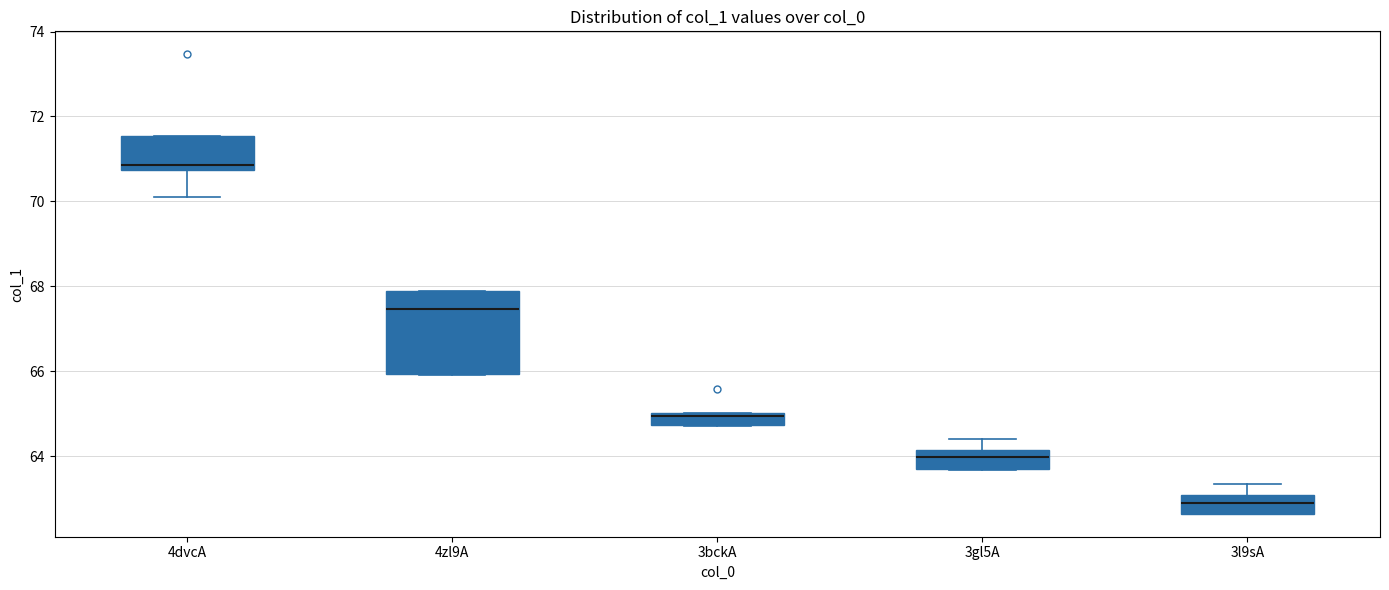

Where is the lower edge of the box for 3bckA on the y-axis? The values are not printed on the chart, so give them approximately, as read against the axis.

64.8